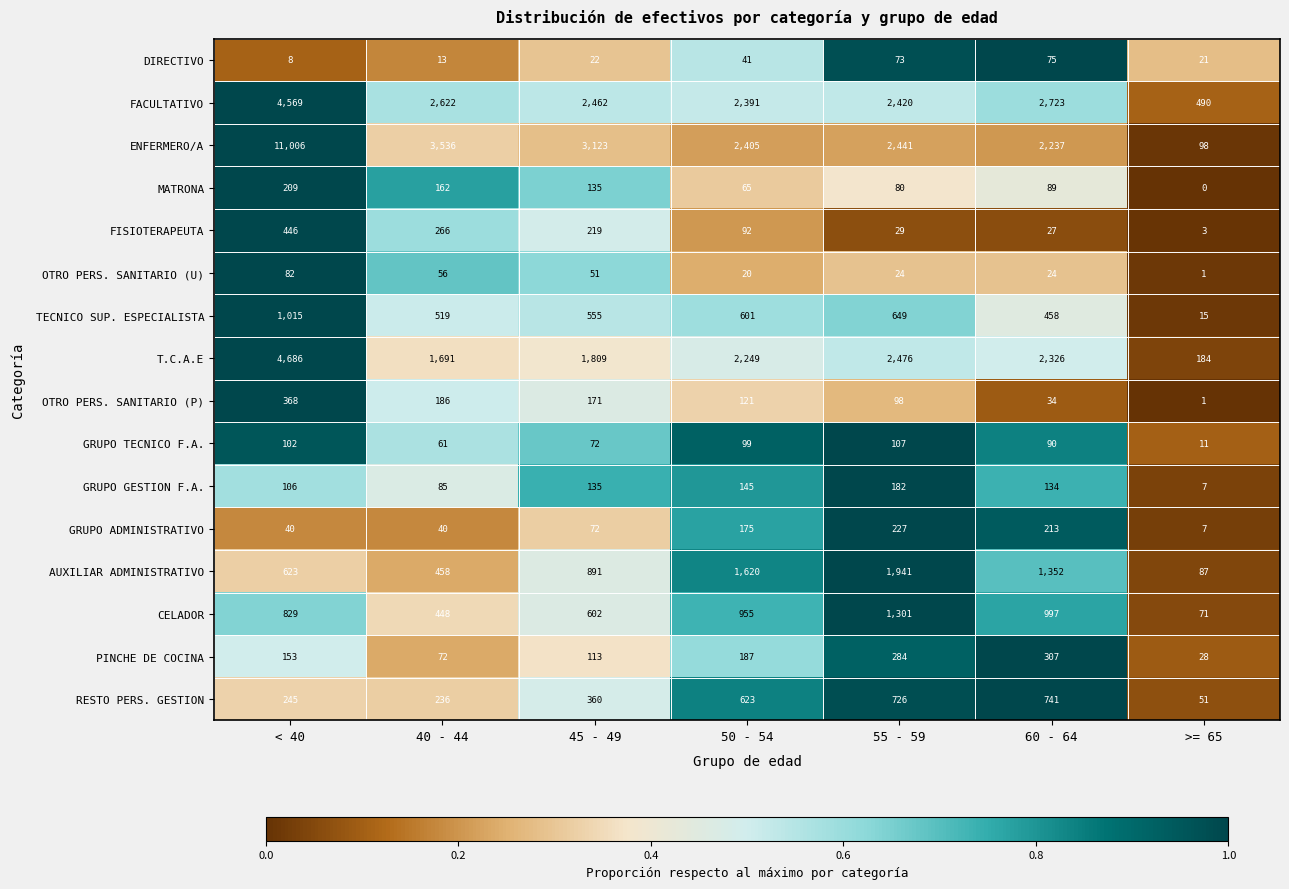

At how many categories does at least one series exceed 0?

7